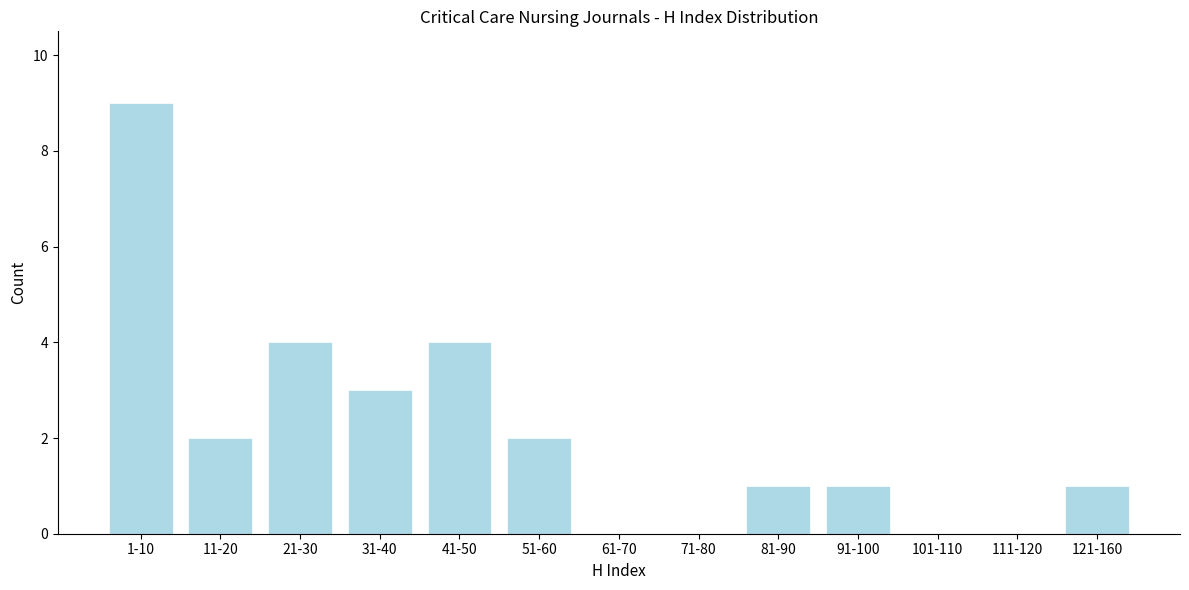

Reading left to right, extract all data points from this chart.

1-10=9	11-20=2	21-30=4	31-40=3	41-50=4	51-60=2	61-70=0	71-80=0	81-90=1	91-100=1	101-110=0	111-120=0	121-160=1